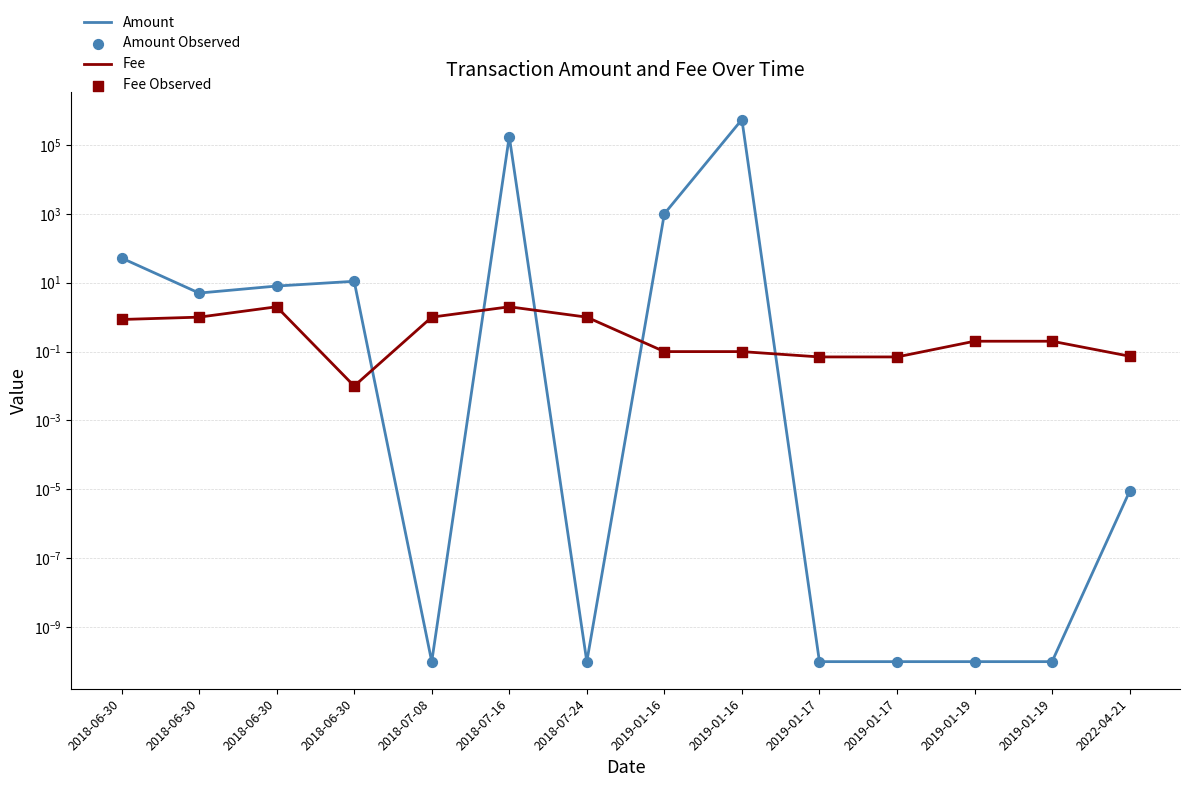

Which series has the largest total across all categories?

Amount